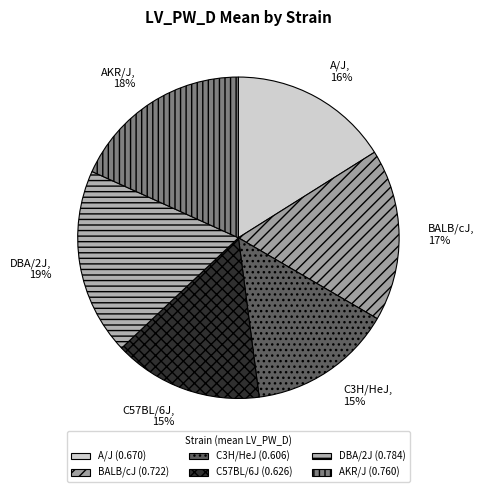

True or false: BALB/cJ accounts for 23% of the total.

False